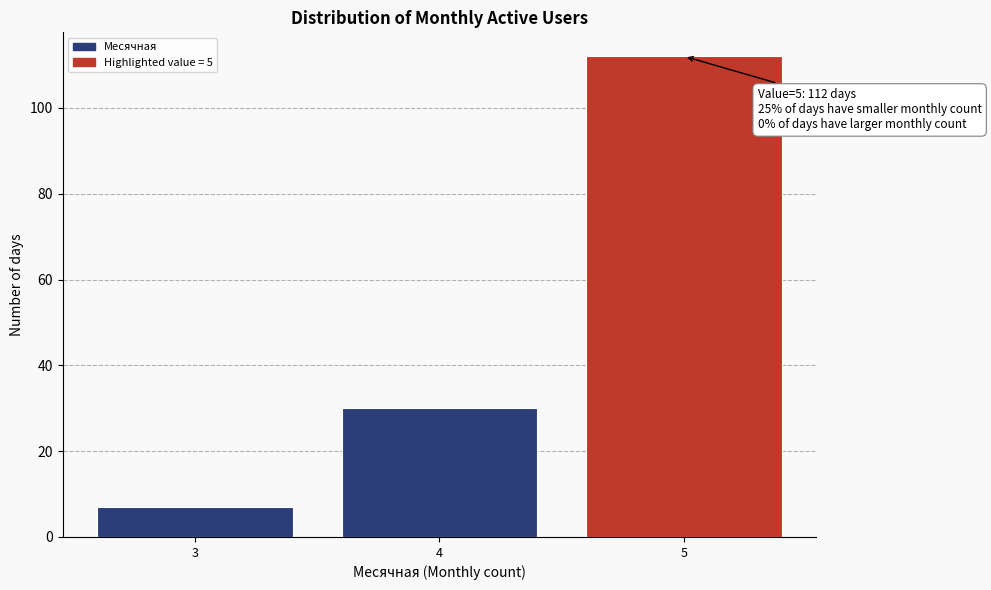

Reading left to right, what are all the values shown in this chart?

3=7	4=30	5=112